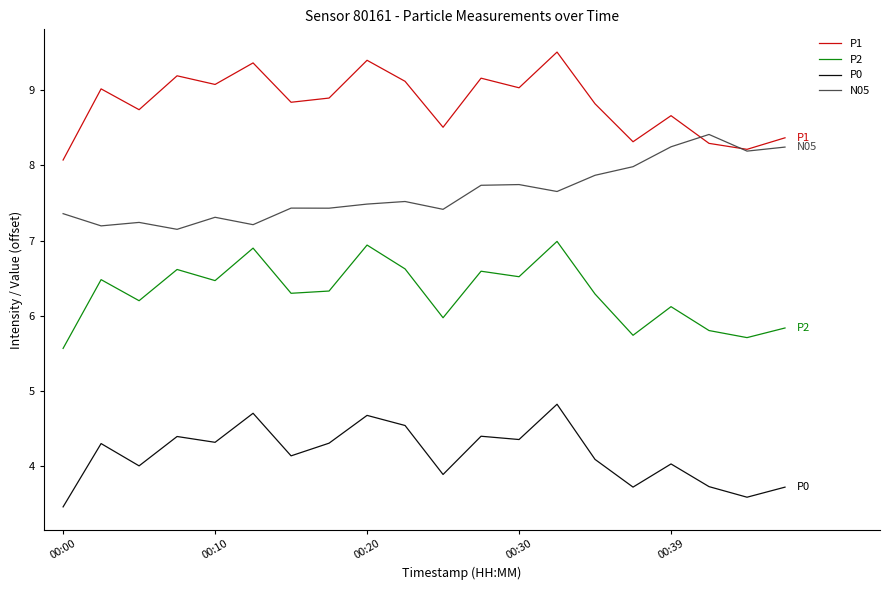

How many intersections are there between P1 and N05?

2